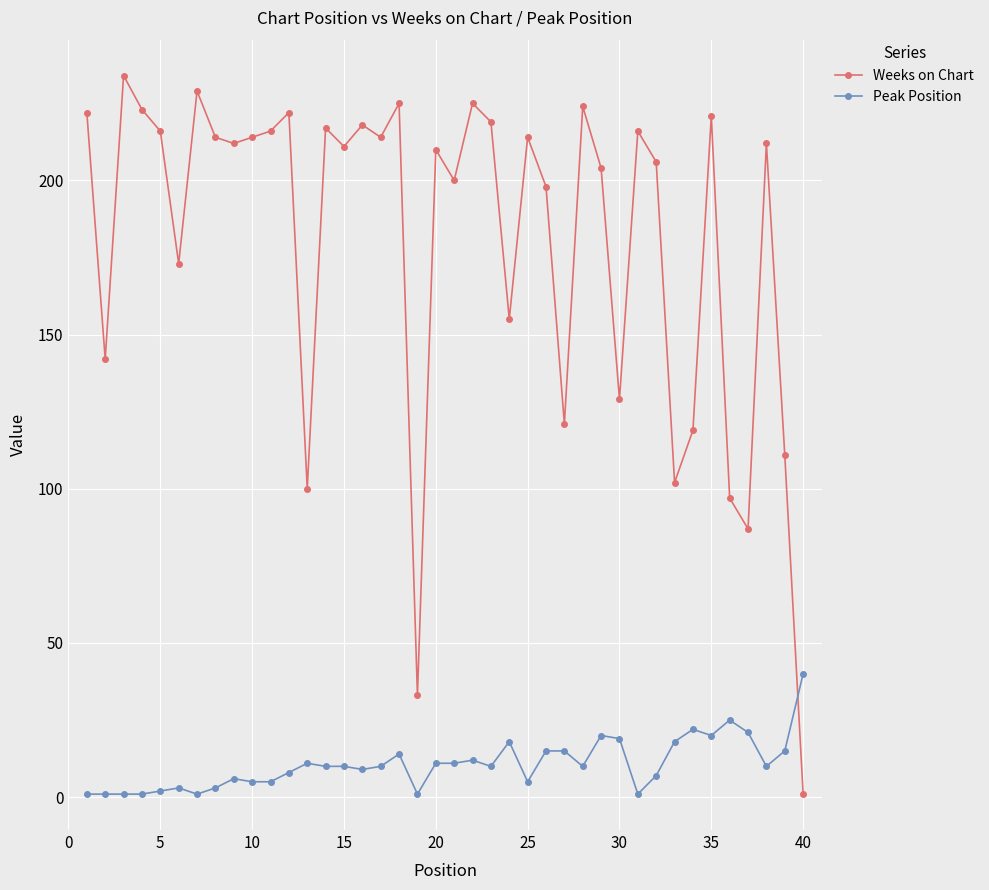

How many intersections are there between Peak Position and Weeks on Chart?

1